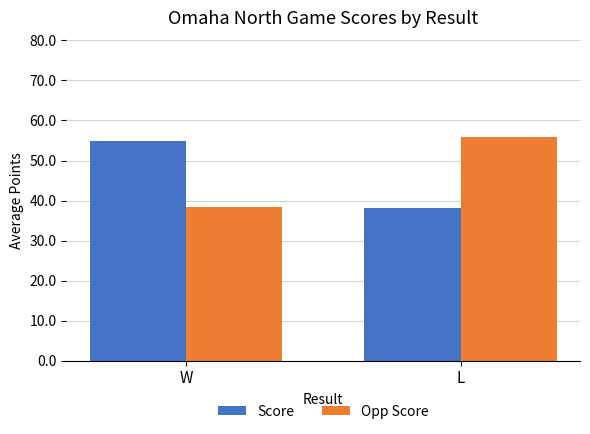

What are all the series names shown in the legend?

Score, Opp Score